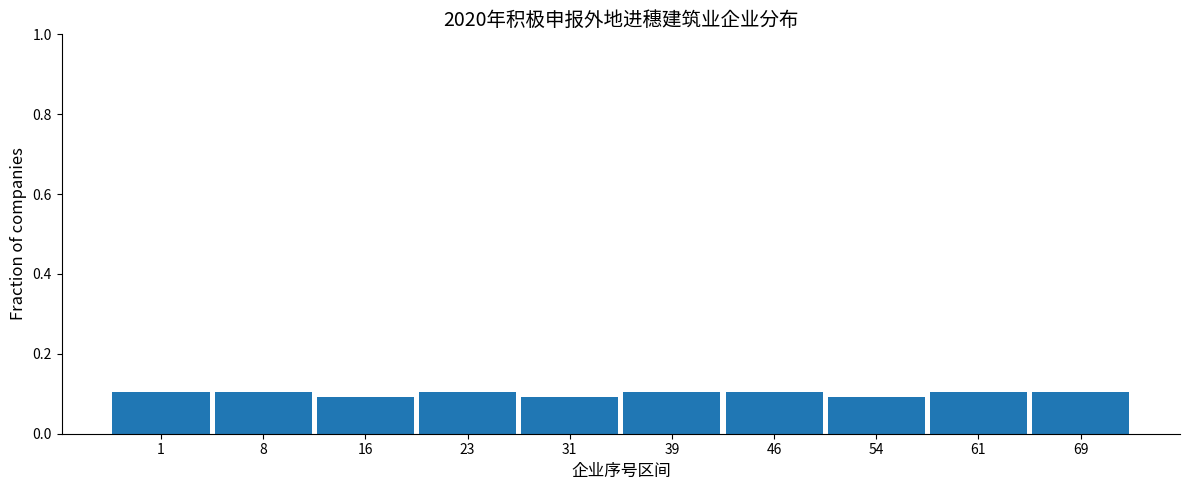

Reading left to right, transcribe all the data shown in this chart.

0.1	0.1	0.1	0.1	0.1	0.1	0.1	0.1	0.1	0.1